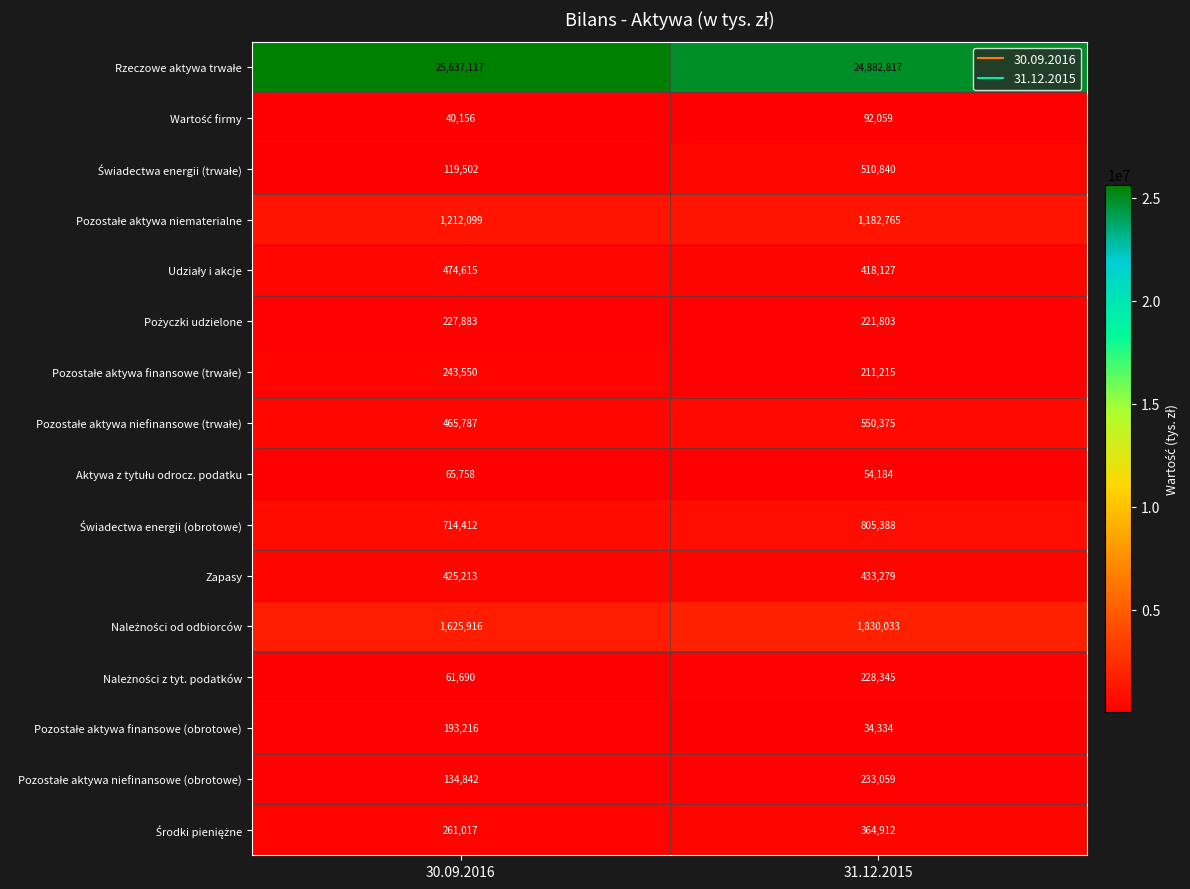

What is the difference between the highest and lowest values at 31.12.2015?

24848483